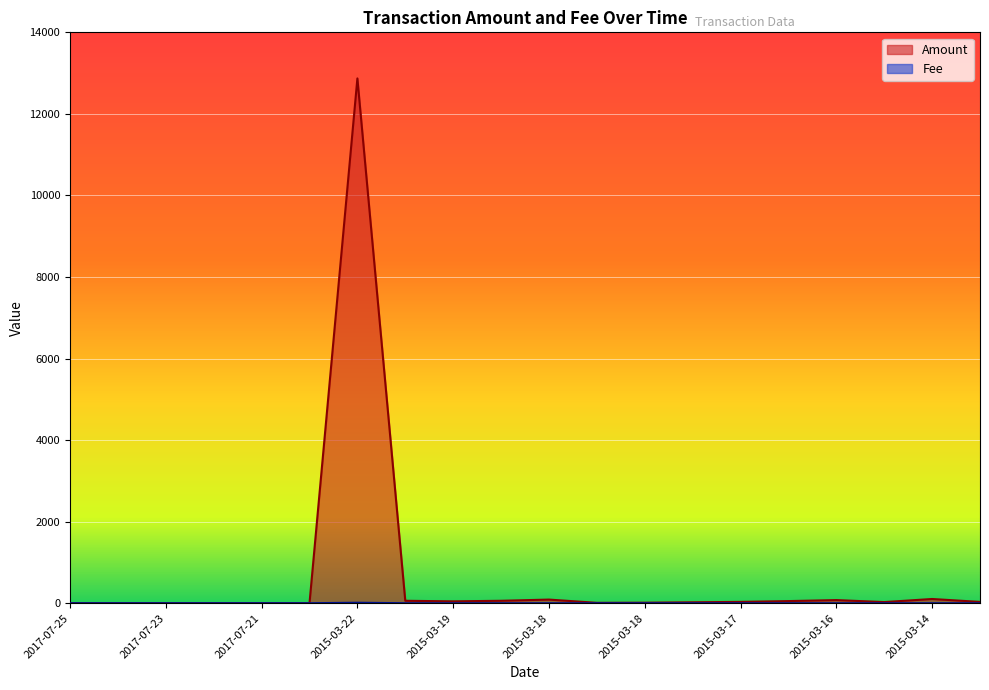

How many lines are shown in the chart?

2